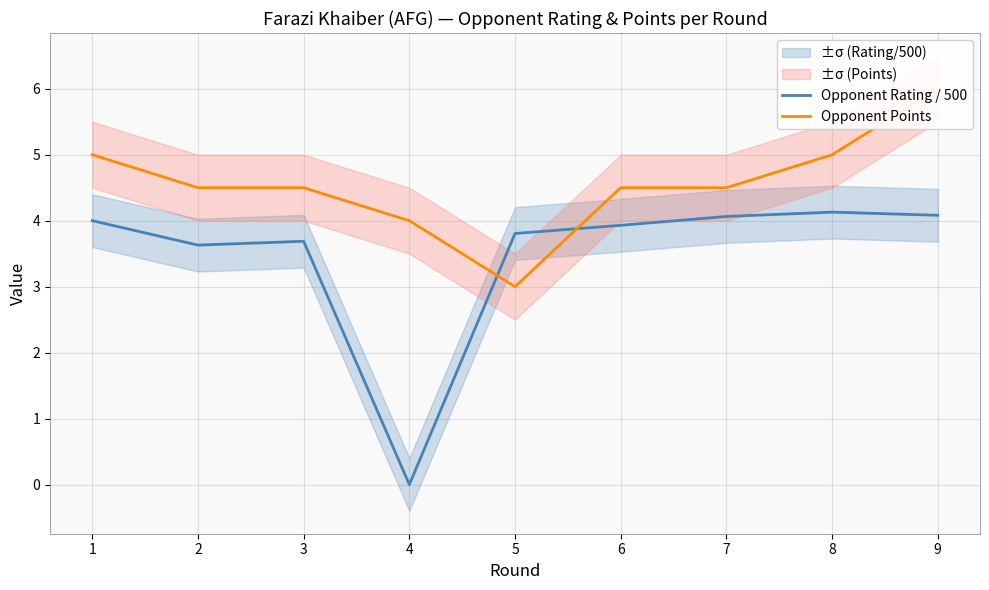

Is it true that Opponent Rating / 500 equals 4.0 at 1?

True